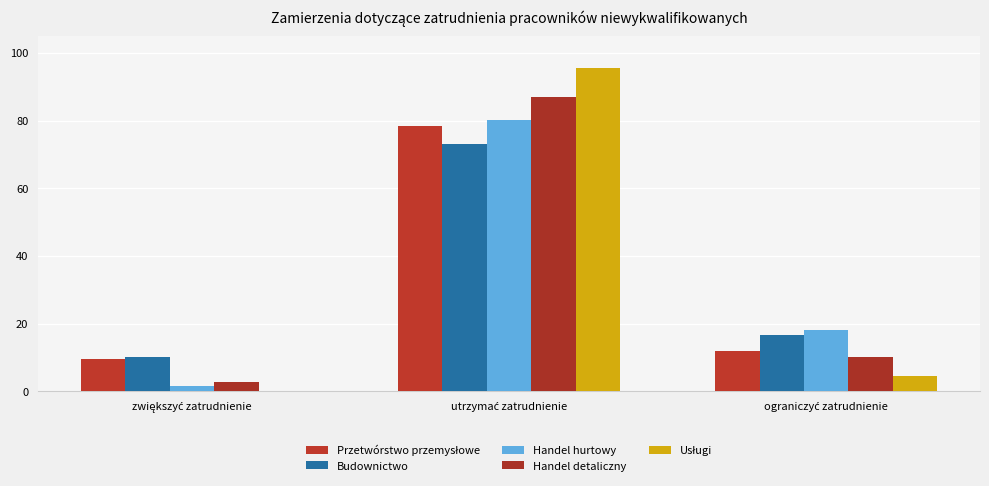

What is the maximum value for Budownictwo?

73.1